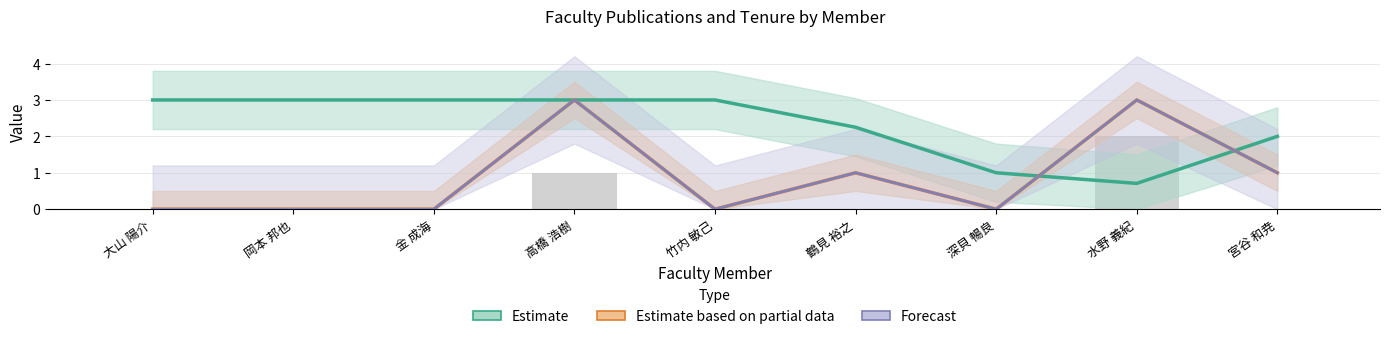

At which label is Estimate based on partial data closest to 1?

鶴見 裕之